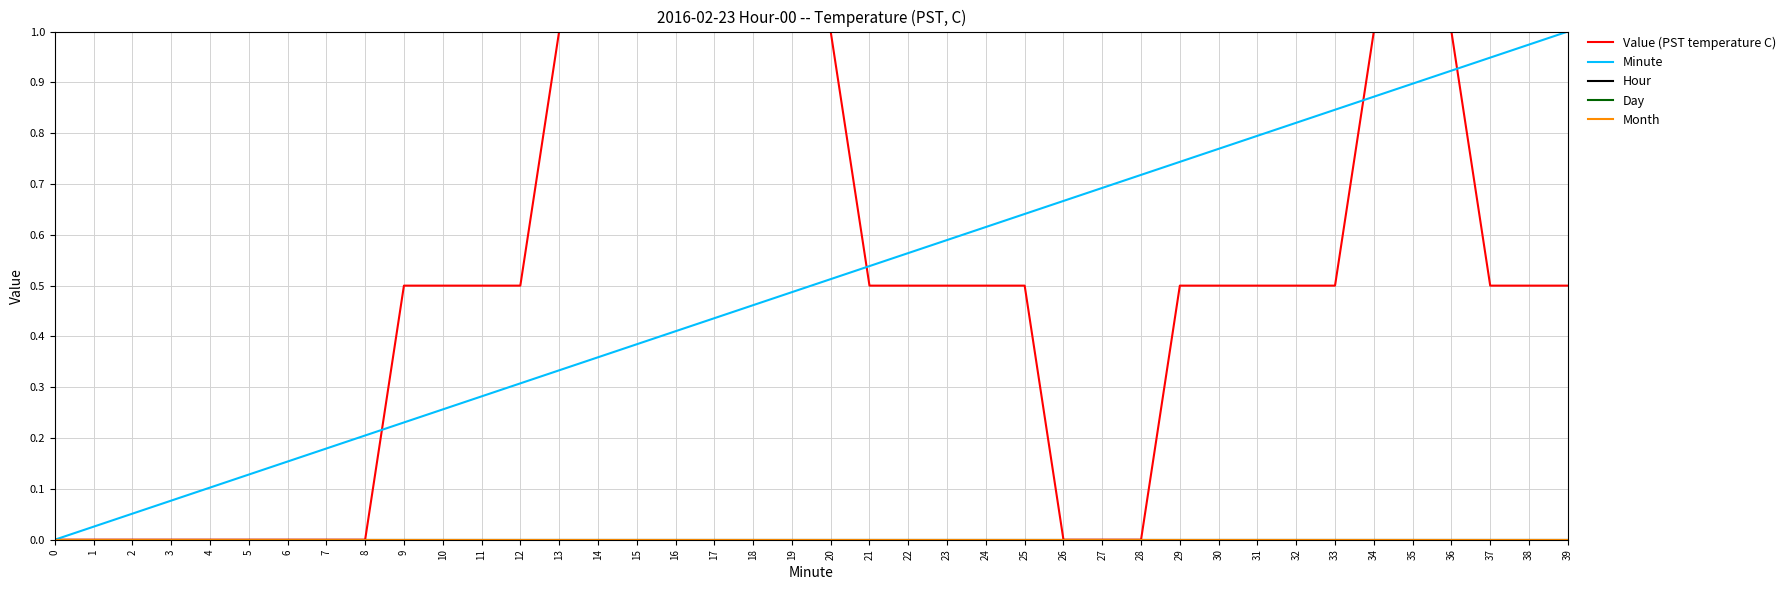

What is the sum of all Minute values?

20.0